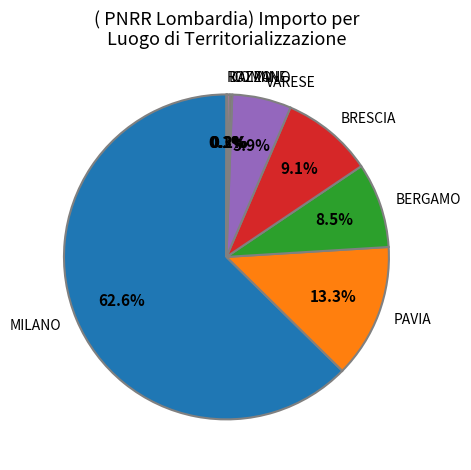

Does any single category account for the majority?

Yes